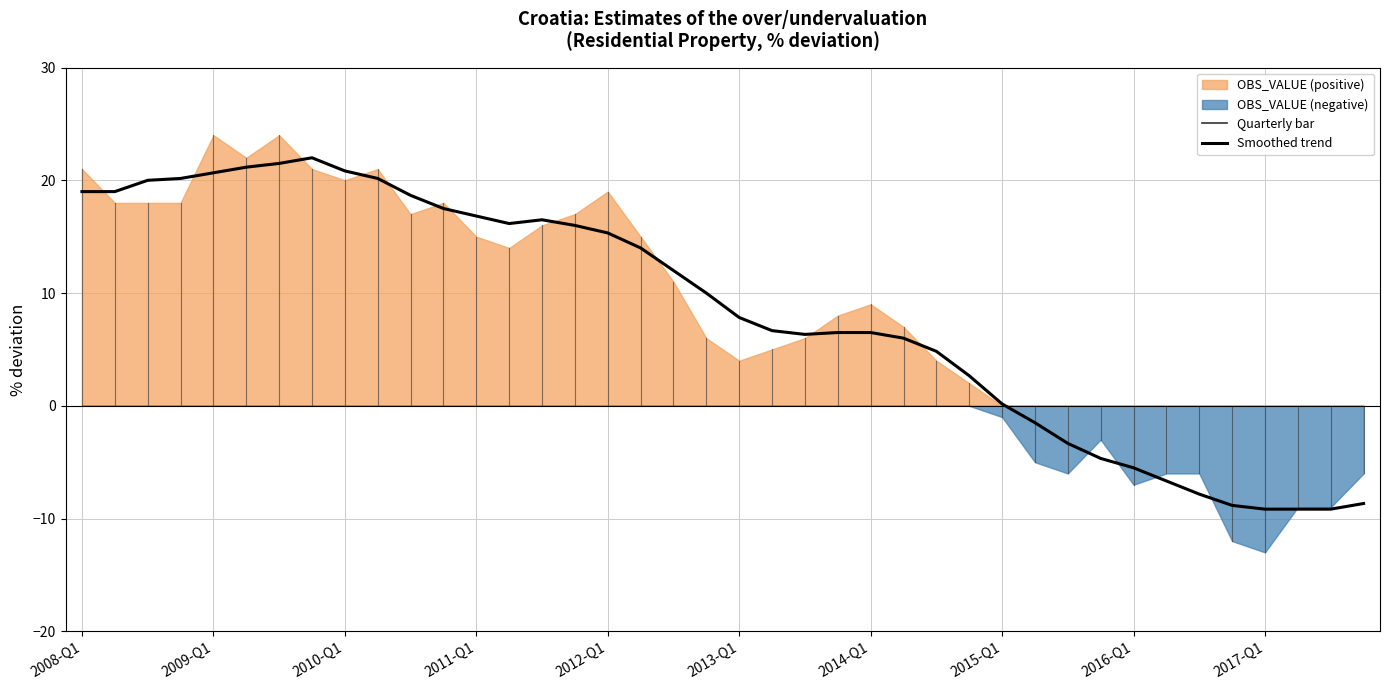

The value at 37 is -12.1. True or false?

False